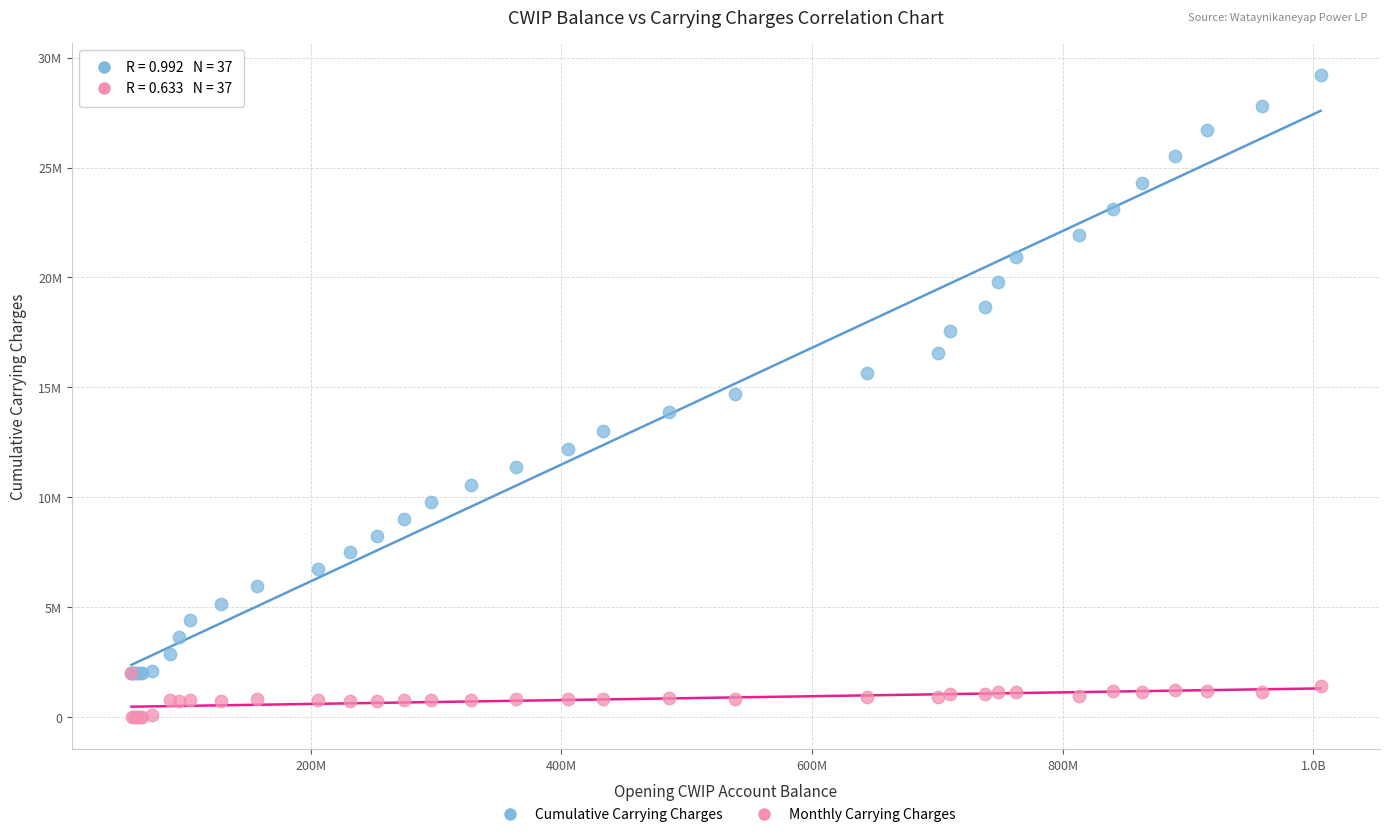

Which series contains the highest Y value?

Cumulative Carrying Charges